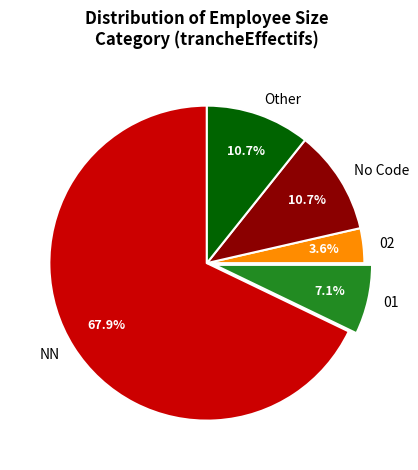

Which has a higher value, 02 or NN?

NN